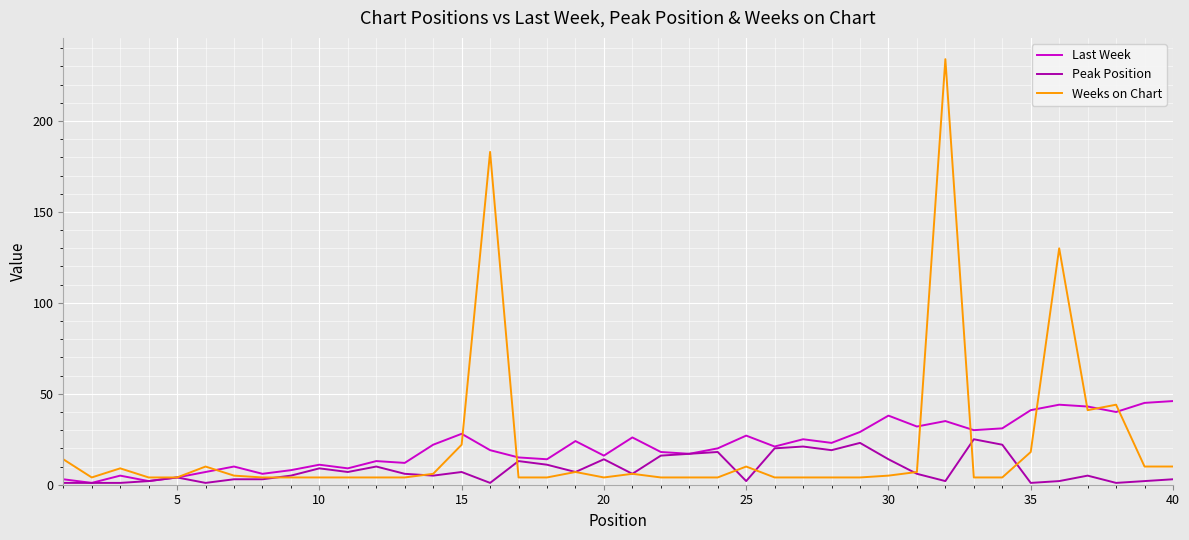

Which series has the largest range (max minus min)?

Weeks on Chart